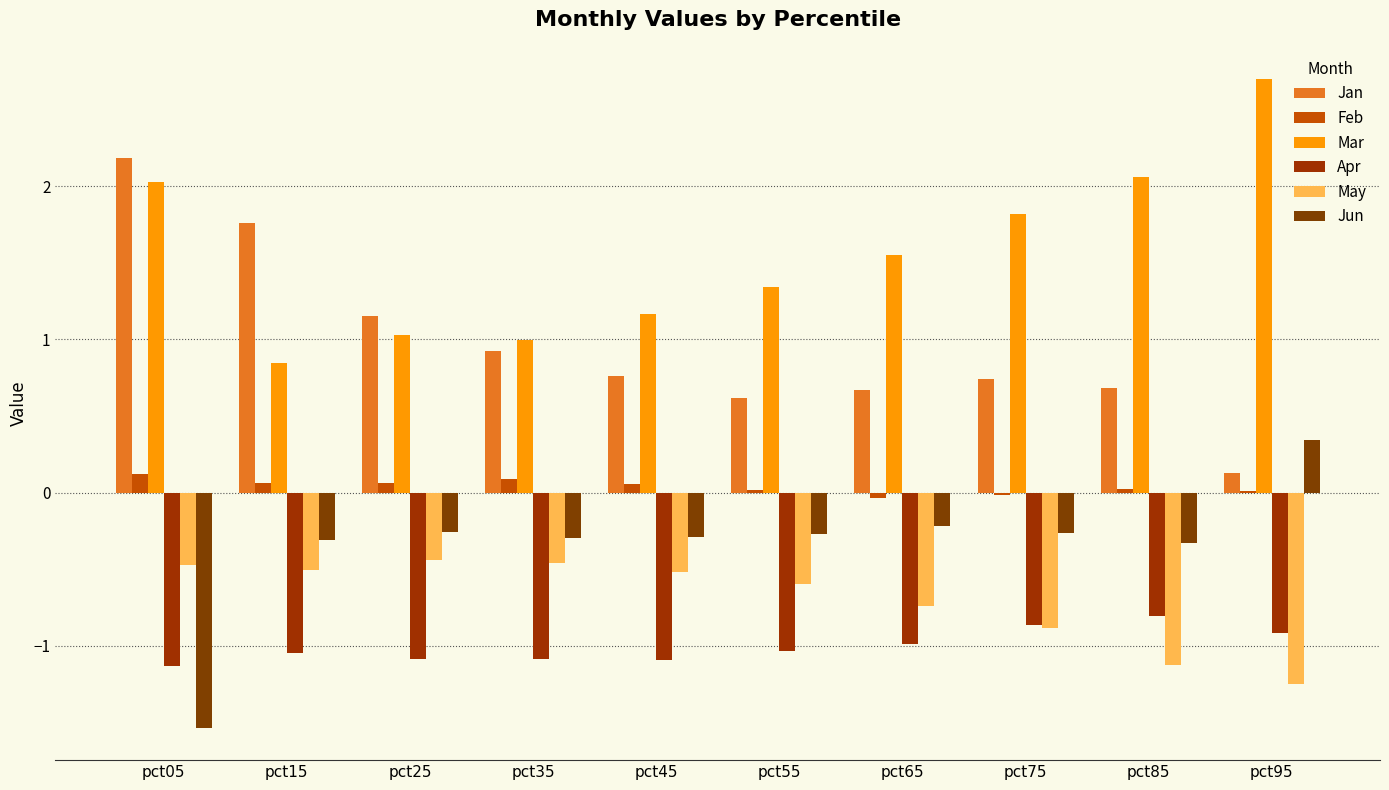

At which category is the sum across all series the highest?

pct05